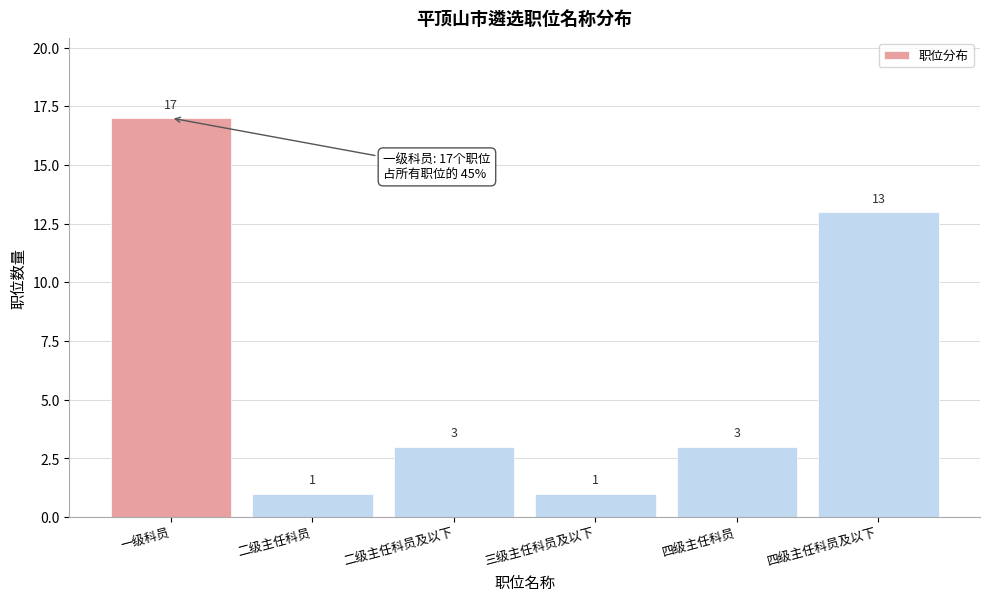

Reading right to left, extract all data points from this chart.

四级主任科员及以下=13	四级主任科员=3	三级主任科员及以下=1	二级主任科员及以下=3	二级主任科员=1	一级科员=17